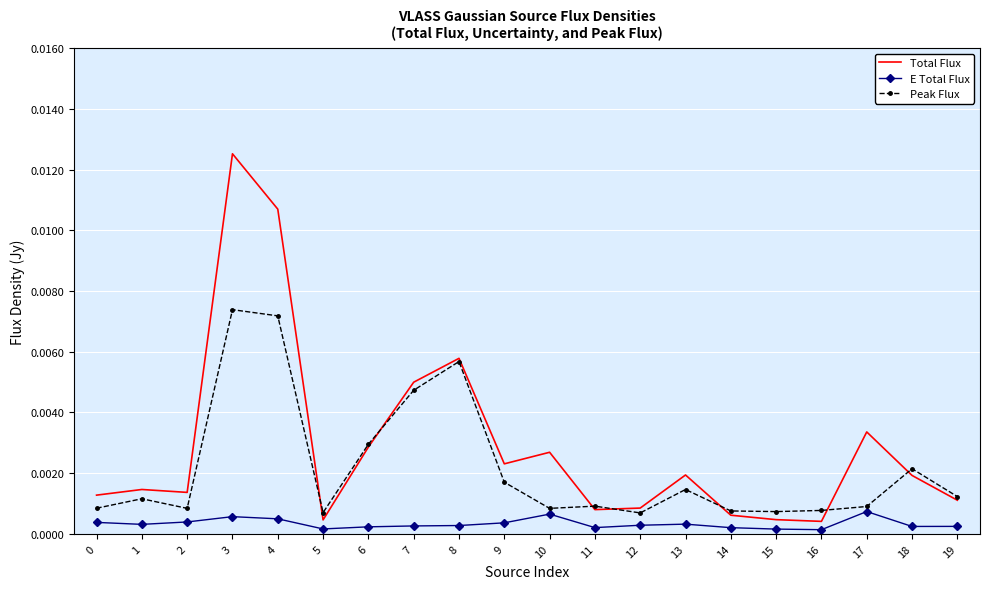

True or false: Total Flux has a value of 0.0 at 14.

True